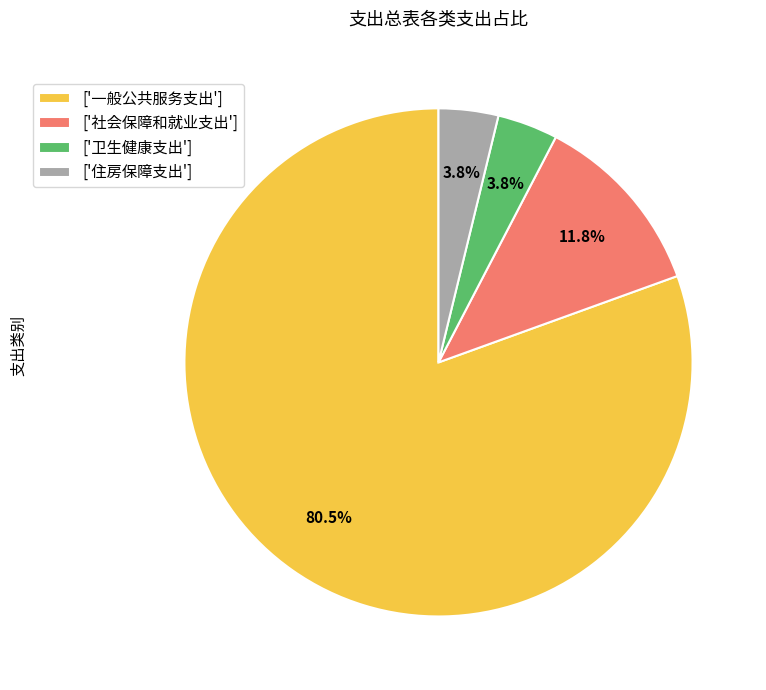

Approximately how many times larger is the value at ['社会保障和就业支出'] compared to ['住房保障支出']?

3.1